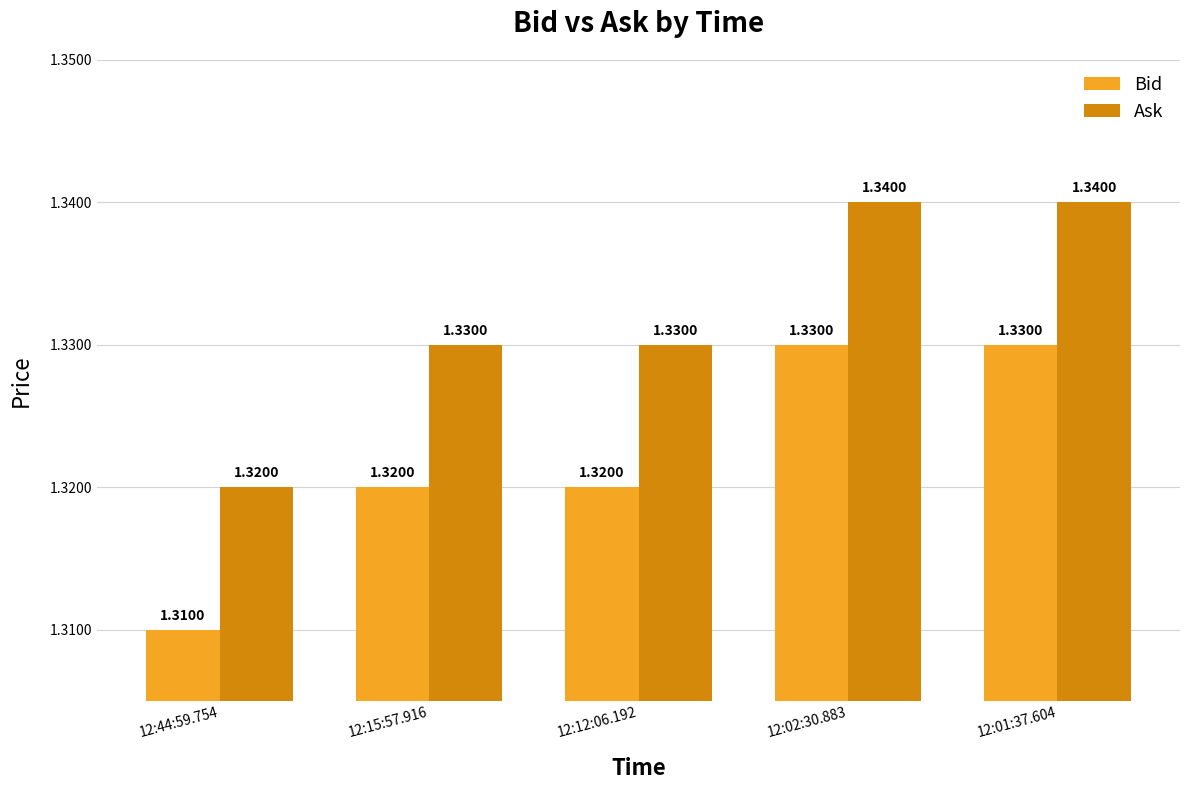

Which series has the largest total across all categories?

Ask